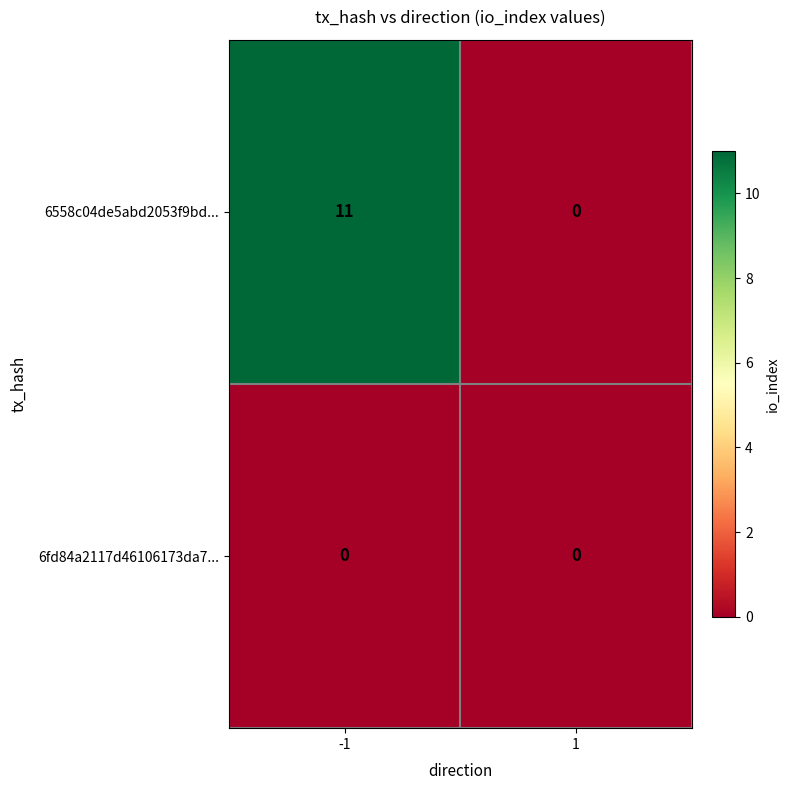

What value does the 6558c04de5abd2053f9bd... series have at -1?

11